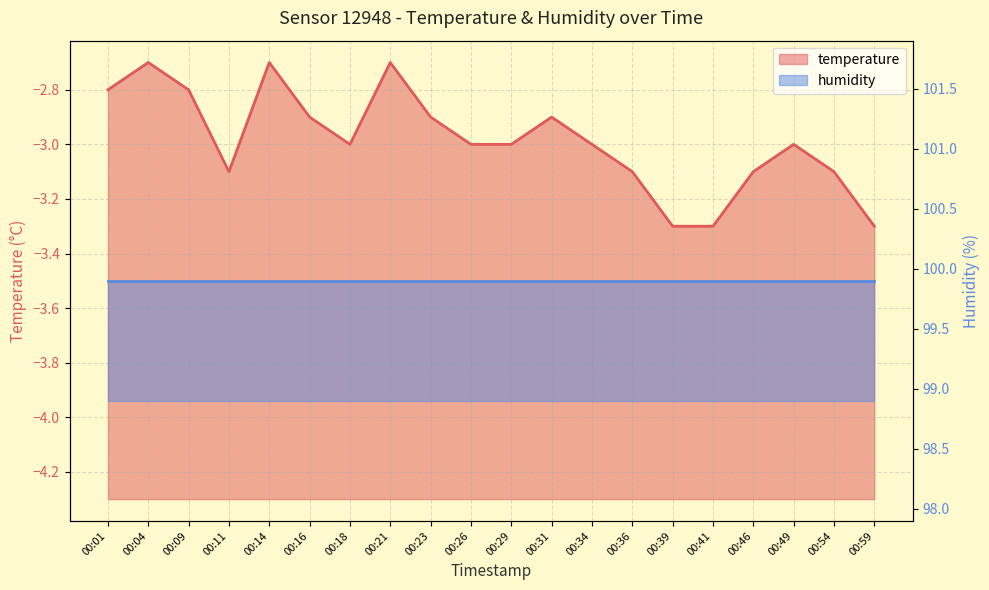

What value does the data have at 00:29?

-3.0